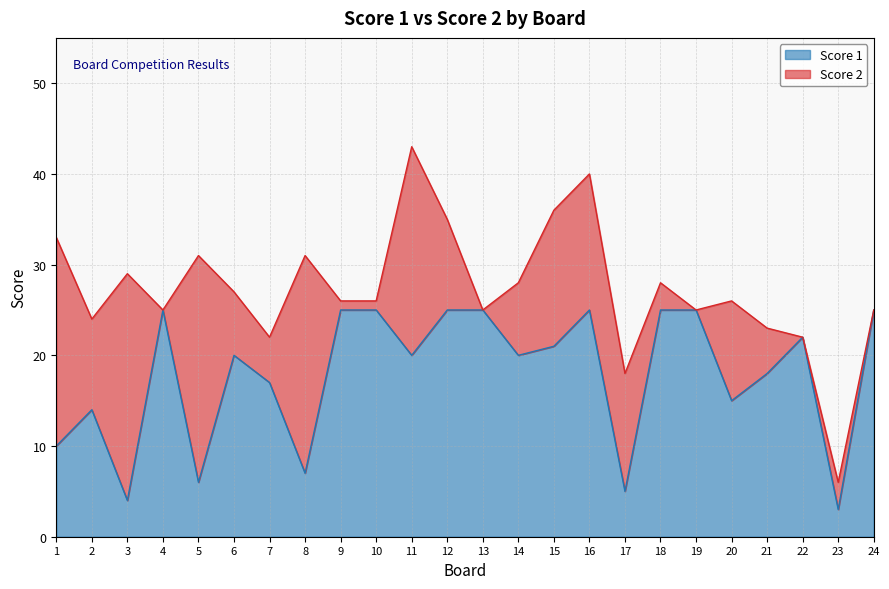

What value does the data have at 4, to the nearest 10?

20